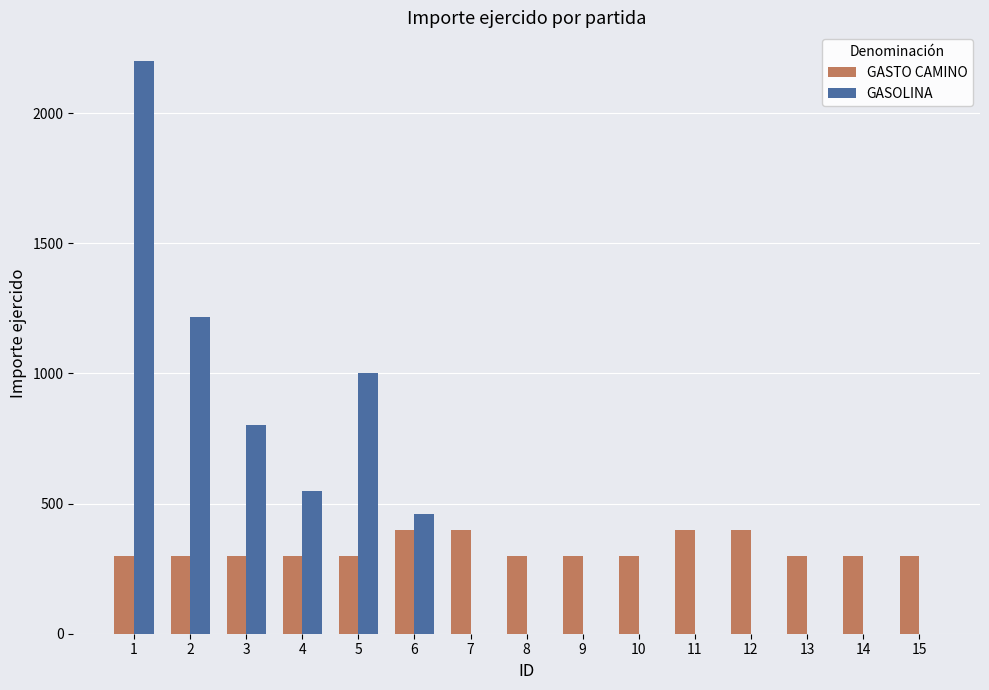

The value of GASOLINA at 8 is 0.0. True or false?

True